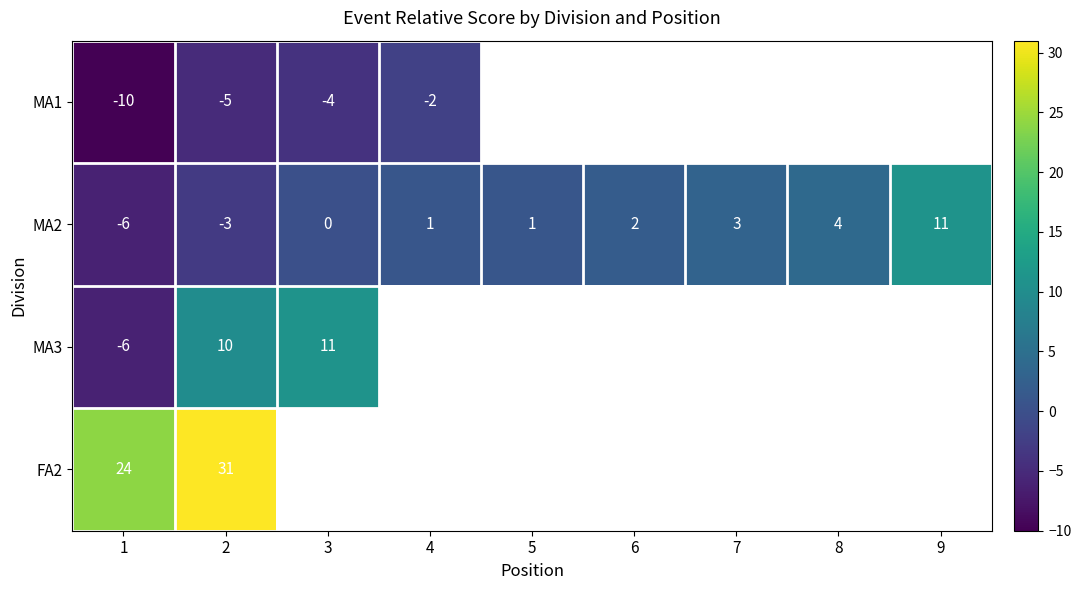

Read the MA2 value at 7, to the nearest 5.

5